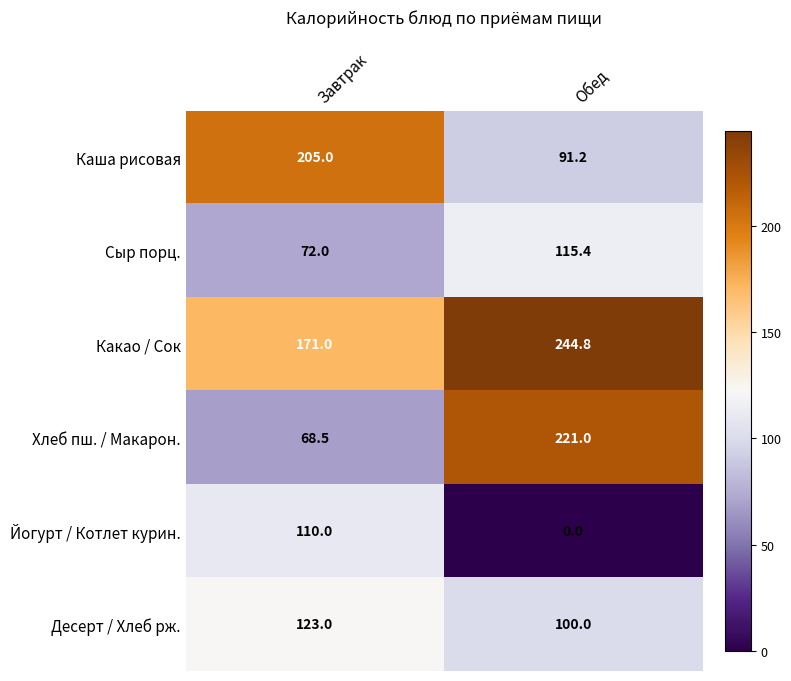

How many categories are shown in the chart?

2